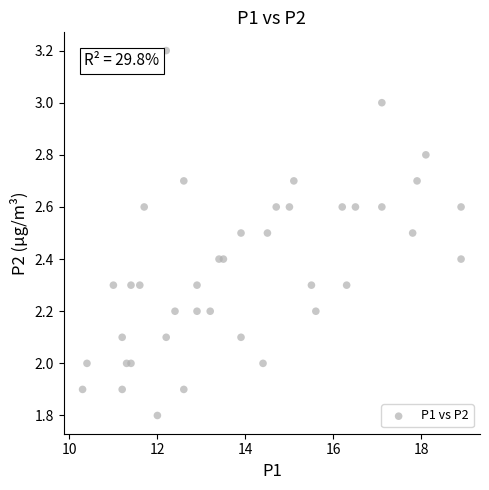

What is the range of Y values (max minus min)?

1.4